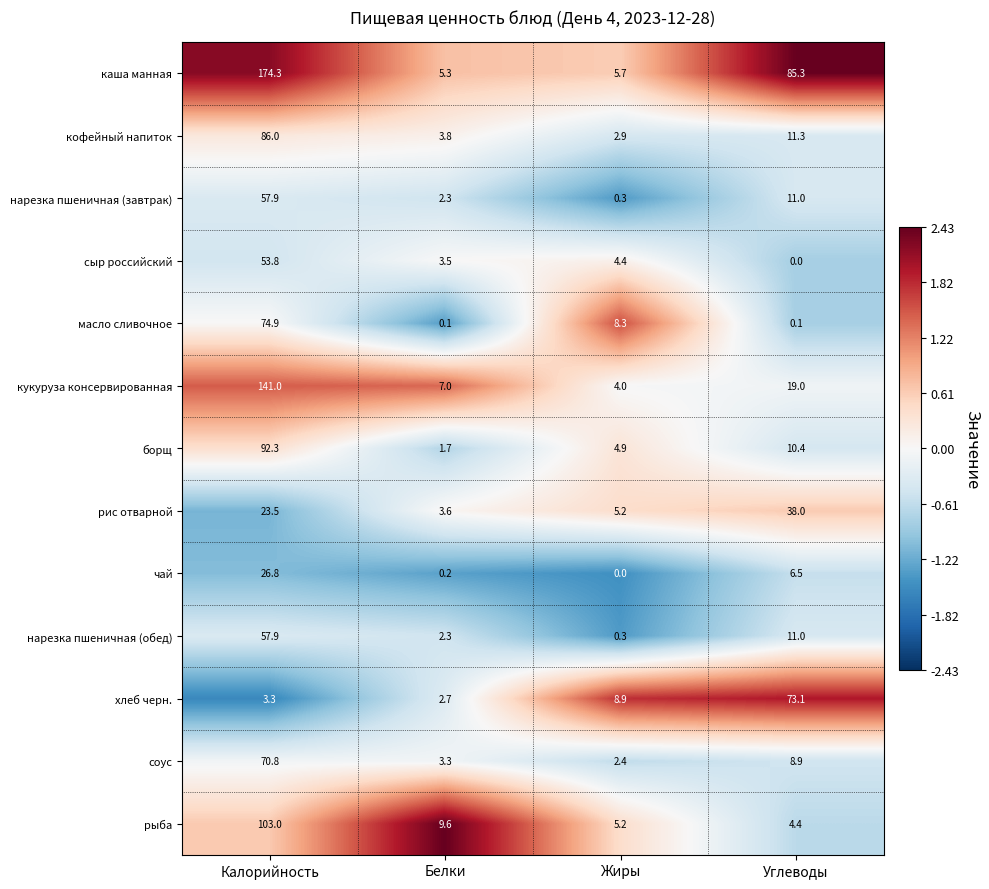

What is the sum of all борщ values?

109.3